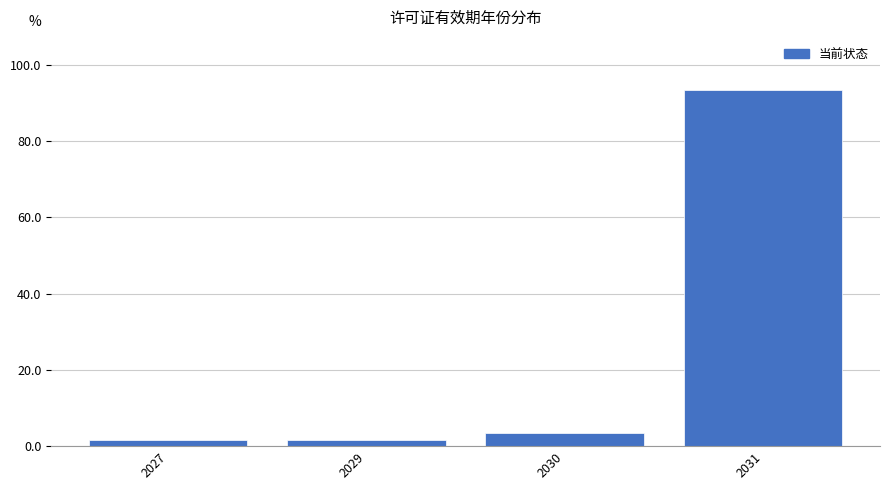

Reading right to left, list all the values displayed in this chart.

93.3	3.3	1.7	1.7